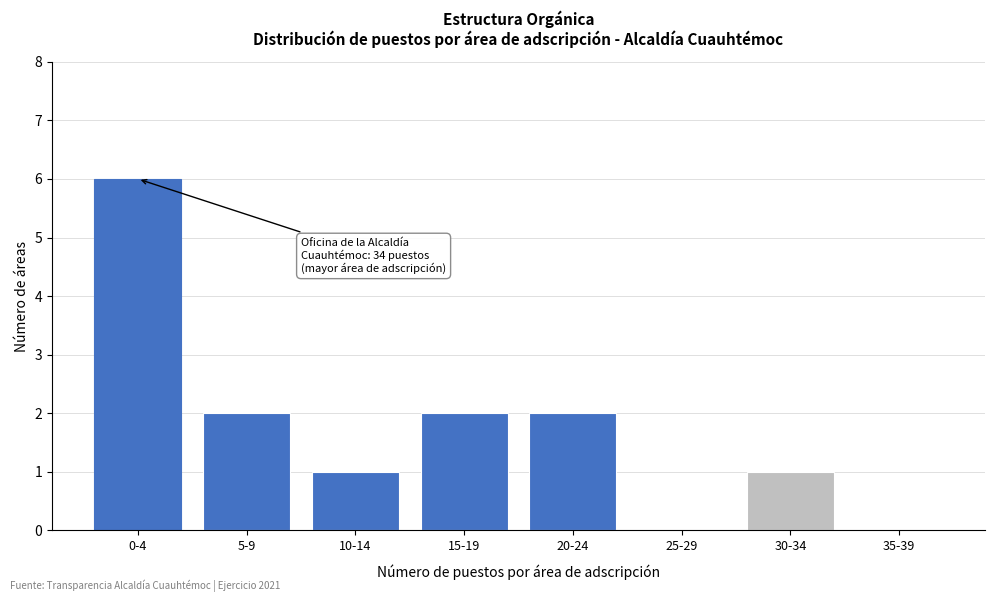

Reading right to left, extract all data points from this chart.

35-39=0	30-34=1	25-29=0	20-24=2	15-19=2	10-14=1	5-9=2	0-4=6